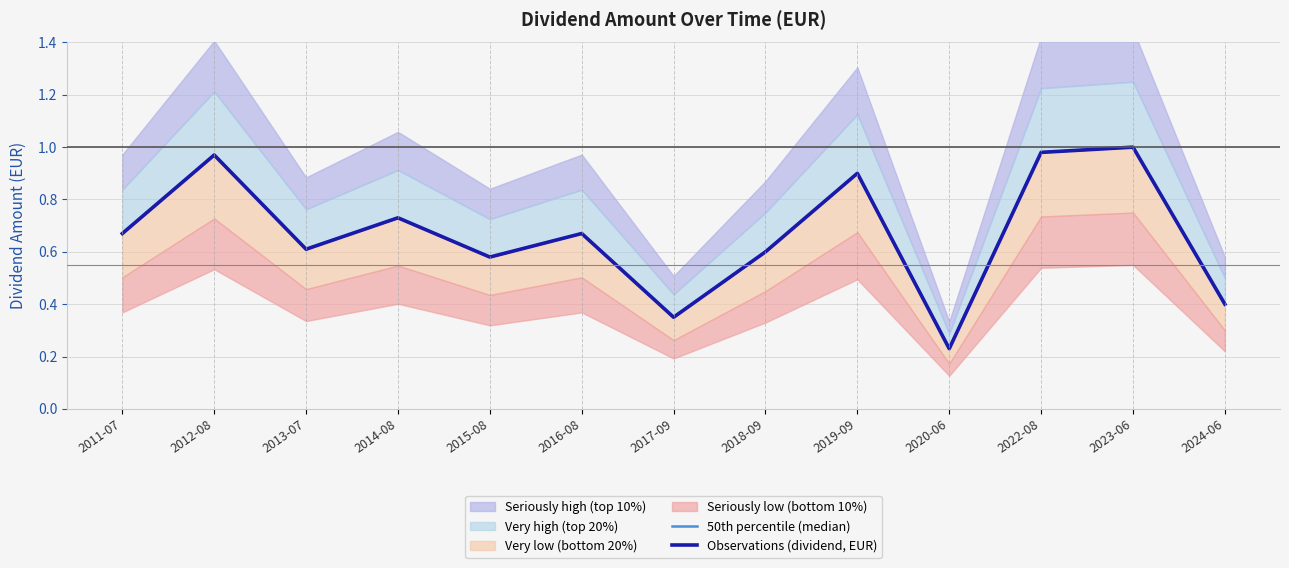

Reading left to right, transcribe all the data shown in this chart.

50th percentile (median): 2011-07=0.7	2012-08=1.0	2013-07=0.6	2014-08=0.7	2015-08=0.6	2016-08=0.7	2017-09=0.3	2018-09=0.6	2019-09=0.9	2020-06=0.2	2022-08=1.0	2023-06=1.0	2024-06=0.4
Observations (dividend, EUR): 2011-07=0.7	2012-08=1.0	2013-07=0.6	2014-08=0.7	2015-08=0.6	2016-08=0.7	2017-09=0.3	2018-09=0.6	2019-09=0.9	2020-06=0.2	2022-08=1.0	2023-06=1.0	2024-06=0.4